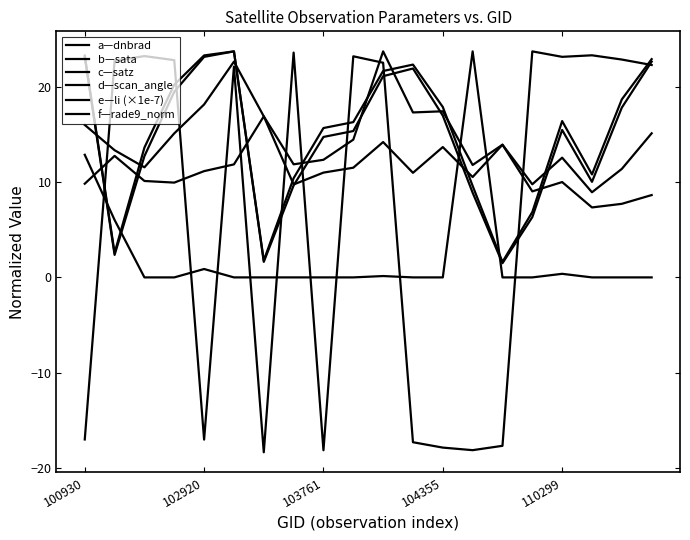

What is the difference between the maximum and minimum values in the f—rade9_norm series?

9.6